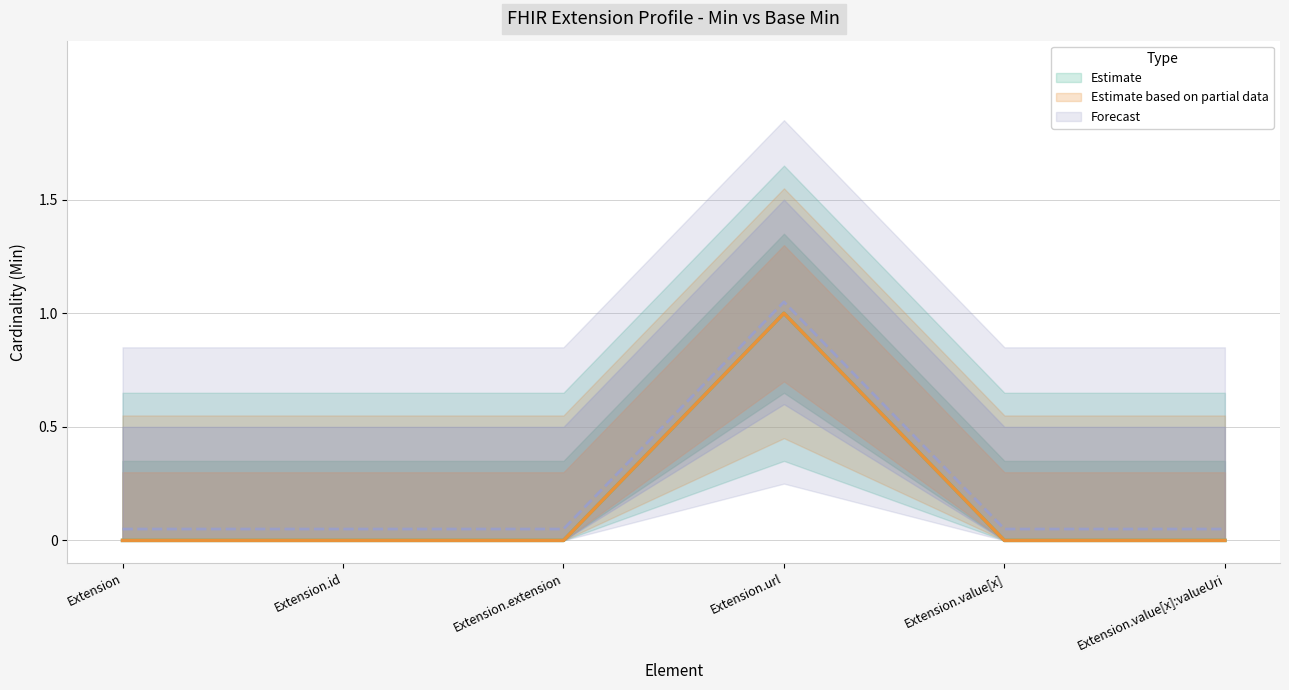

Reading left to right, extract all data points from this chart.

Min: Extension=0	Extension.id=0	Extension.extension=0	Extension.url=1	Extension.value[x]=0	Extension.value[x]:valueUri=0
Base Min: Extension=0	Extension.id=0	Extension.extension=0	Extension.url=1	Extension.value[x]=0	Extension.value[x]:valueUri=0